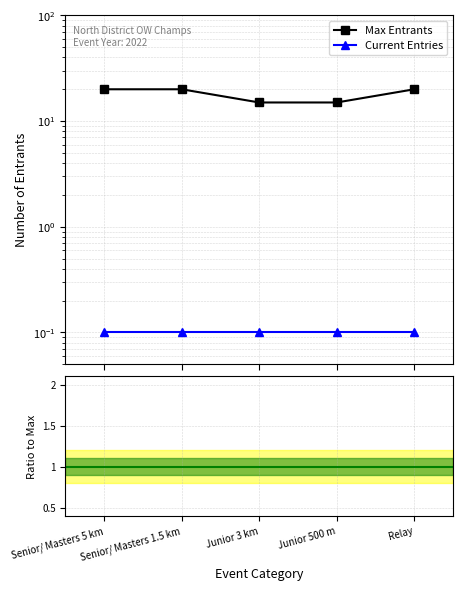

Rank the categories by Max Entrants value from lowest to highest.

Junior 3 km, Junior 500 m, Senior/ Masters 5 km, Senior/ Masters 1.5 km, Relay